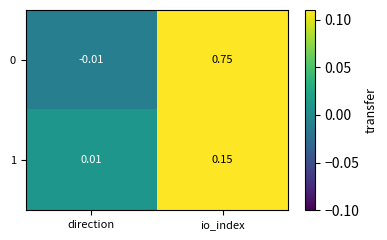

Where is 0 nearest to the value 0?

direction